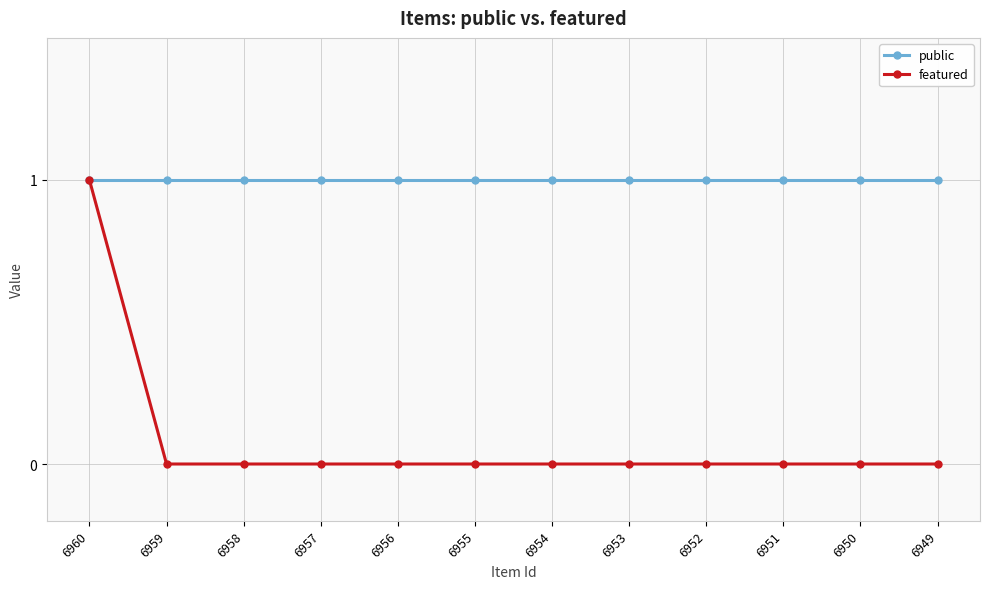

Is the value of public at 6957 greater than the value of featured at 6952?

Yes